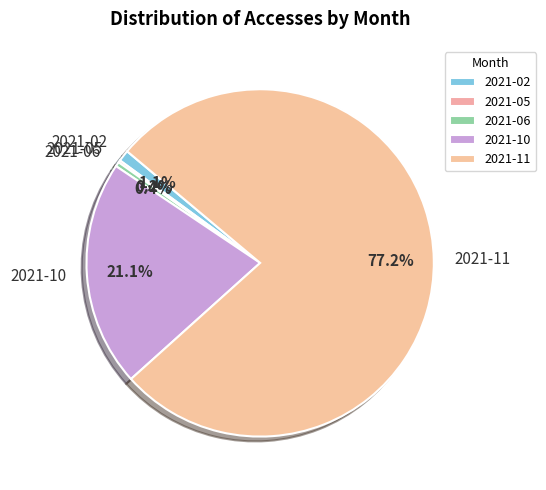

Which category has the biggest portion of the pie?

2021-11